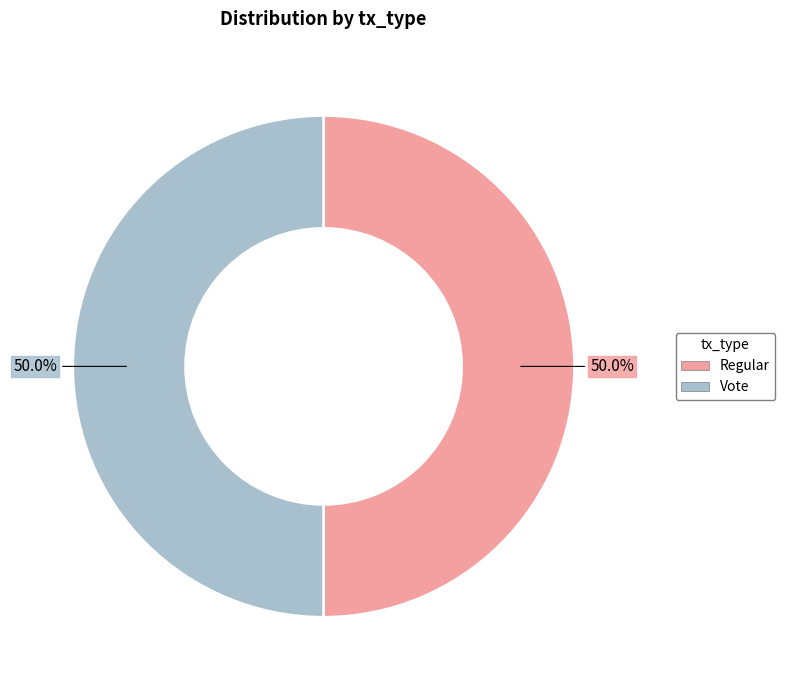

What is the ratio of the value at Vote to the value at Regular?

1.0